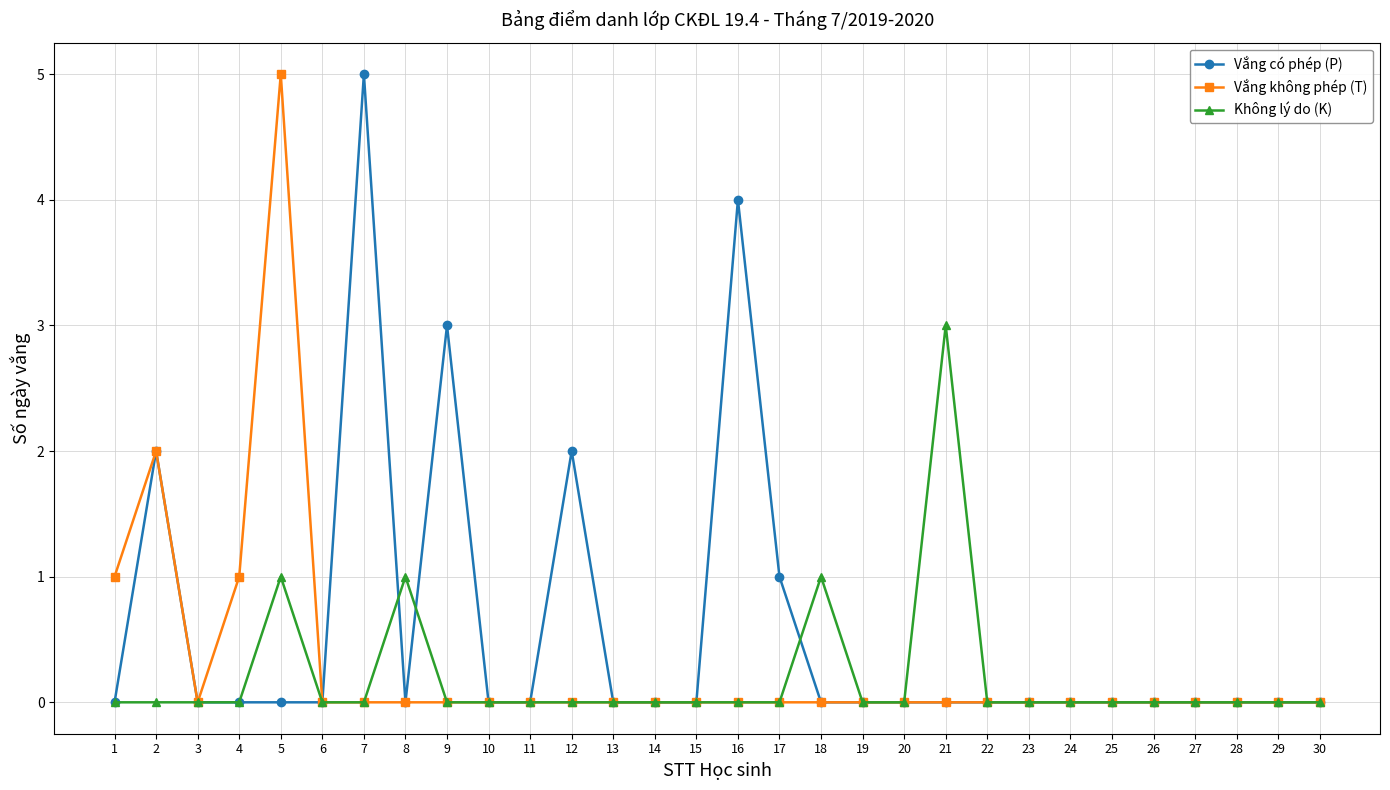

Rank the series by their average value, from highest to lowest.

Vắng có phép (P), Vắng không phép (T), Không lý do (K)